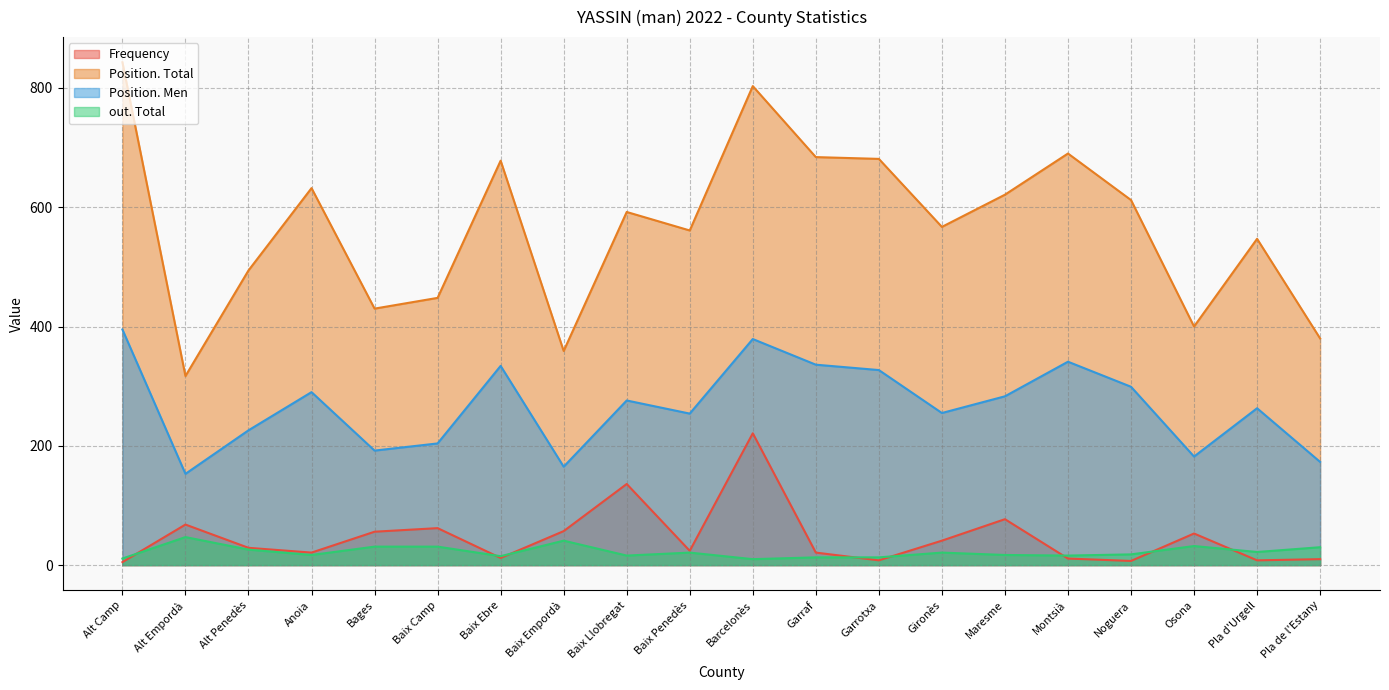

Rank the categories by Position. Total value from lowest to highest.

Alt Empordà, Baix Empordà, Pla de l'Estany, Osona, Bages, Baix Camp, Alt Penedès, Pla d'Urgell, Baix Penedès, Gironès, Baix Llobregat, Noguera, Maresme, Anoia, Baix Ebre, Garrotxa, Garraf, Montsià, Barcelonès, Alt Camp